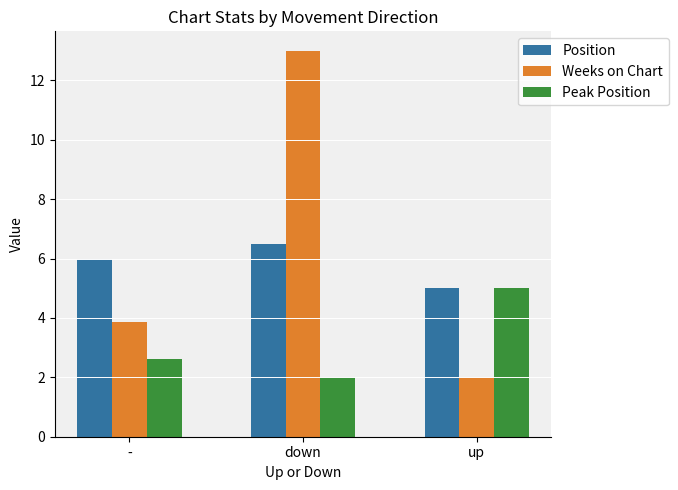

Which series has the largest total across all categories?

Weeks on Chart